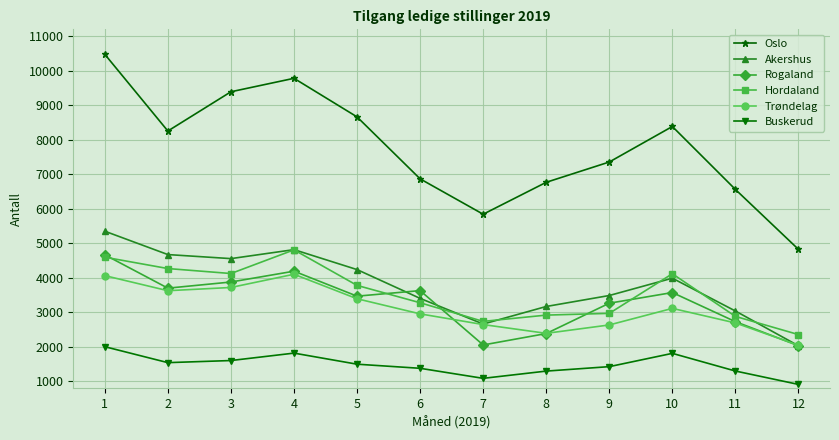

True or false: Akershus has more than 2 points higher than both neighbors.

False